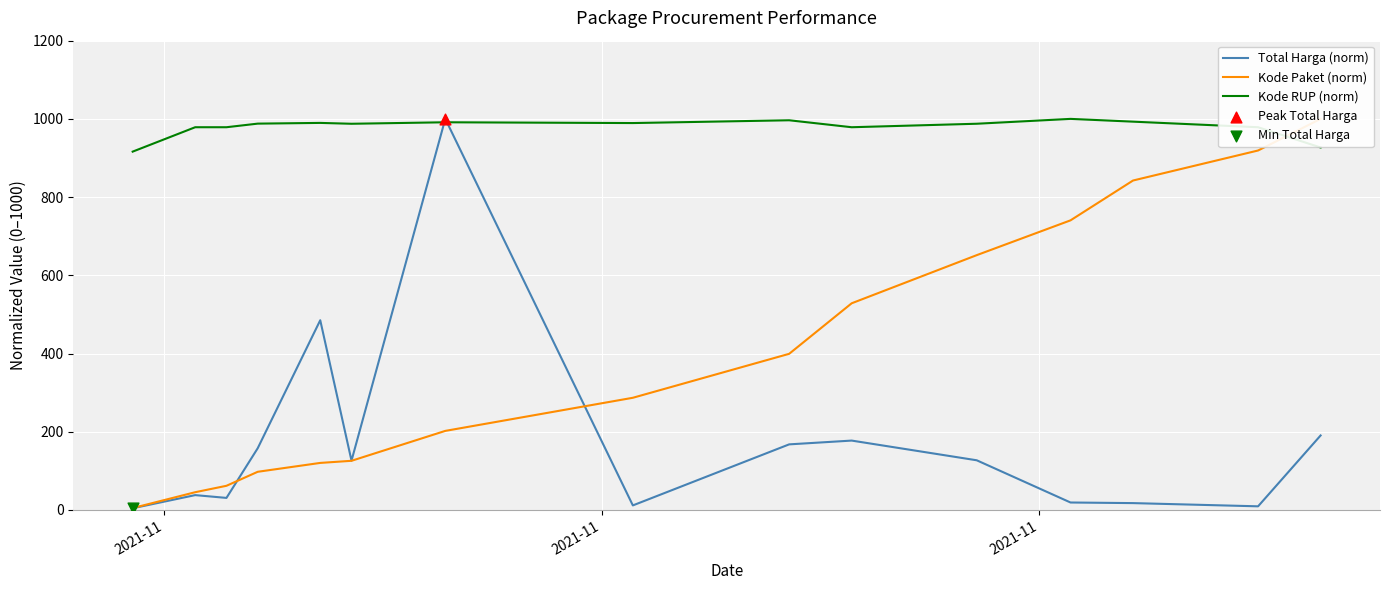

What is the maximum value for Total Harga (norm)?

1000.0